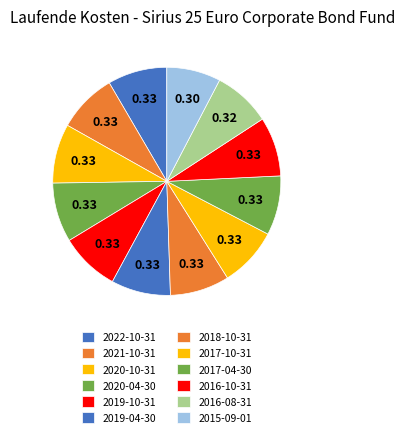

To the nearest percent, what is the average slice percentage?

8%